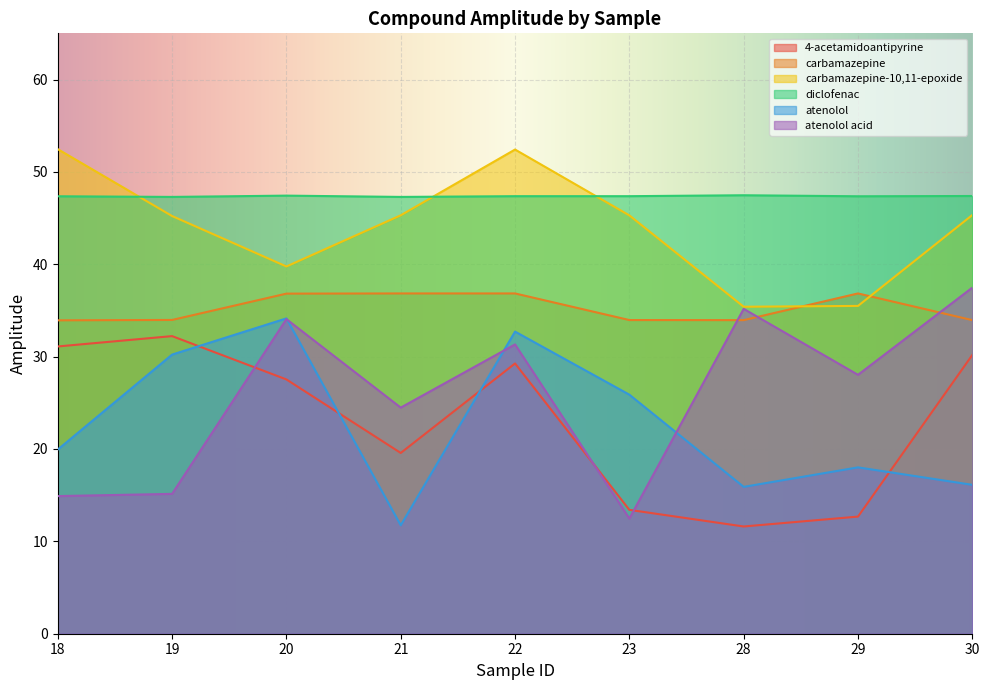

How many lines are shown in the chart?

6